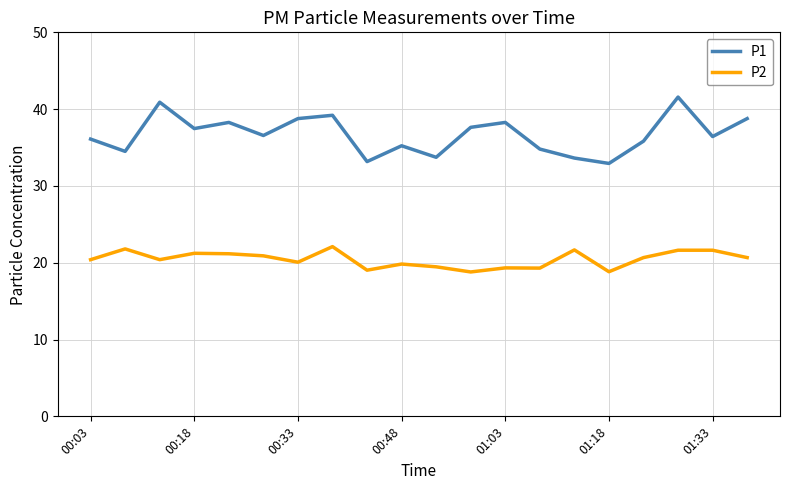

Which series has the widest spread of values?

P1